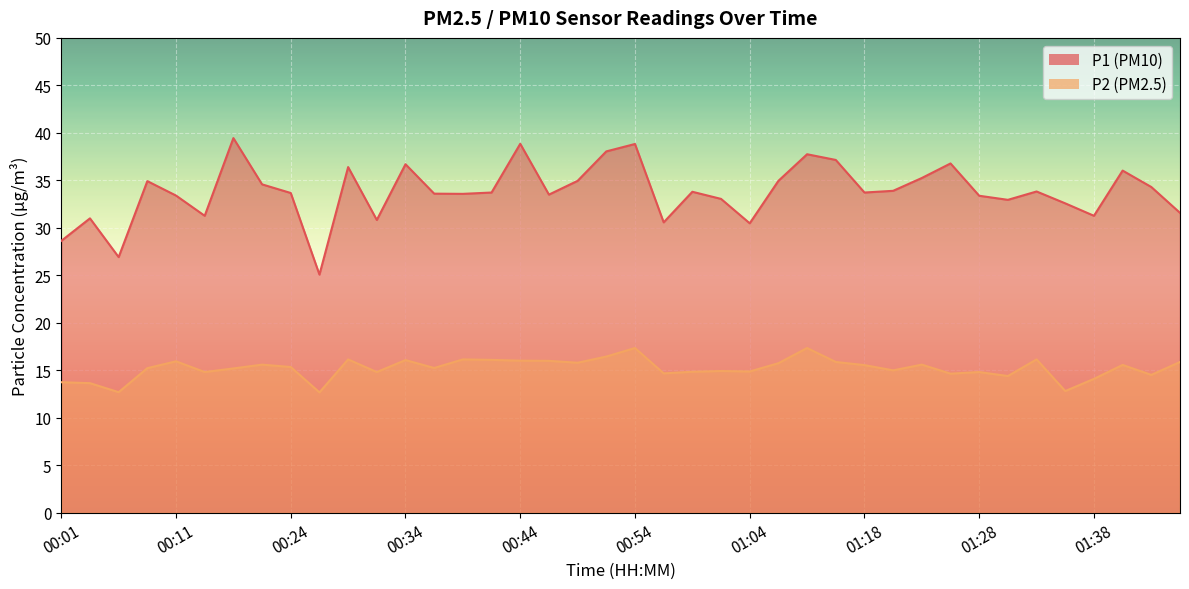

At which category does P2 reach its first local peak?

00:11